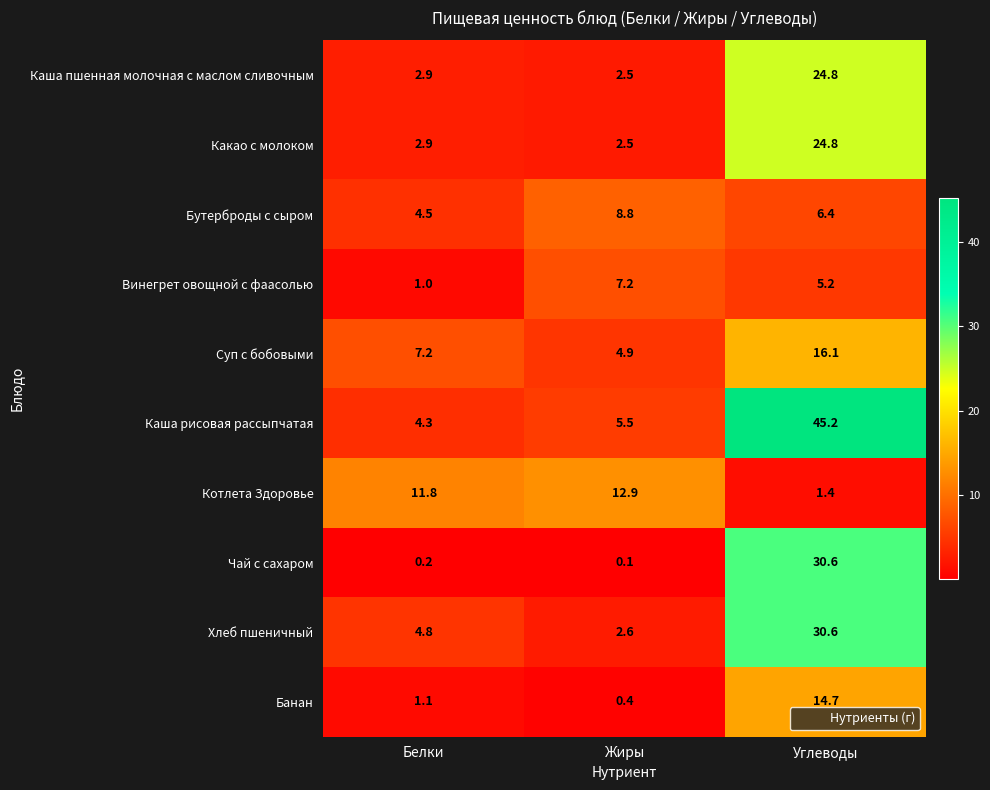

At which label does Хлеб пшеничный first exceed 4?

Белки